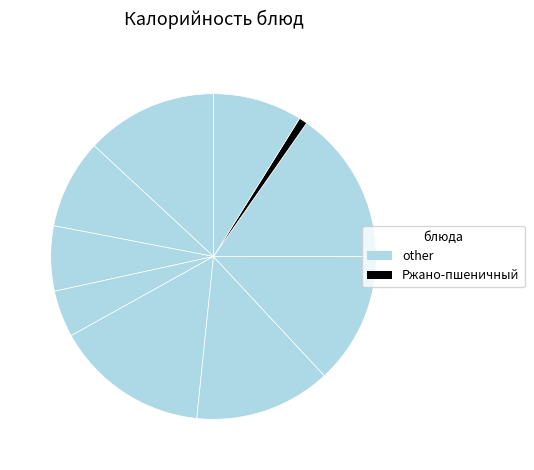

How many slices are in this pie chart?

10